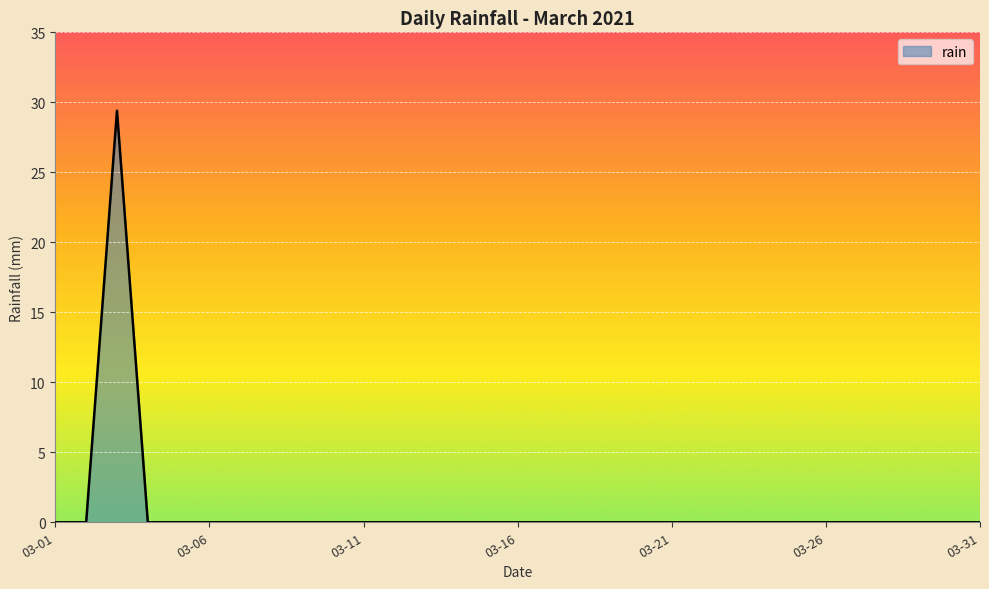

How many lines are shown in the chart?

1